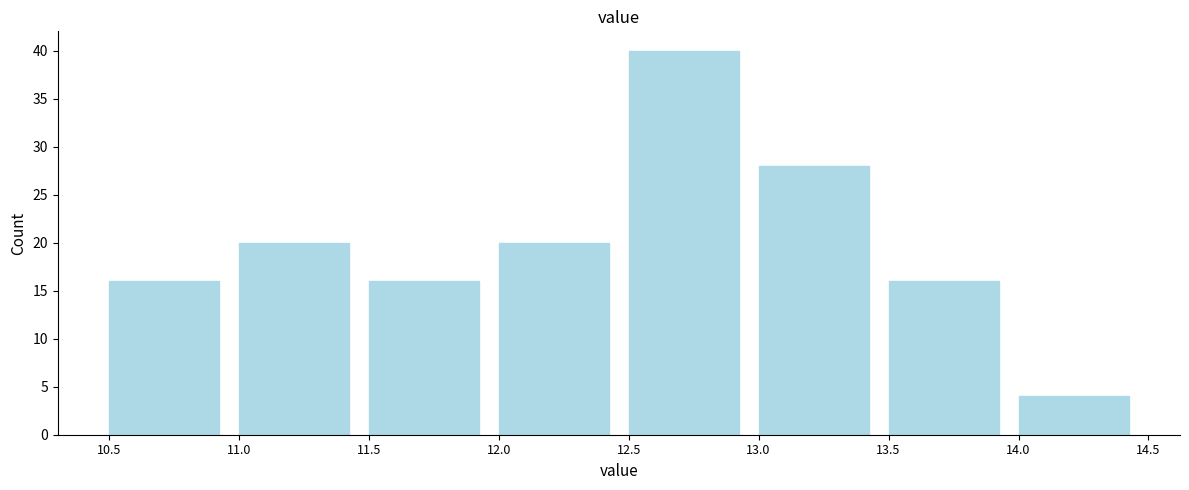

Over which range of the x-axis is the bar tallest?

12.5 to 13.0